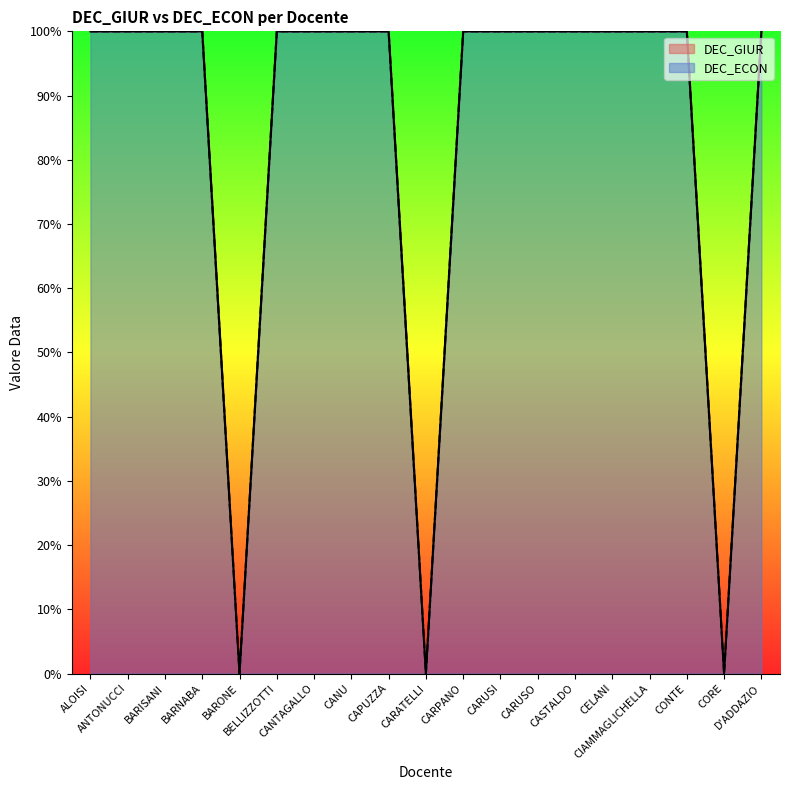

What is the label of the 4th point from the left?

BARNABA